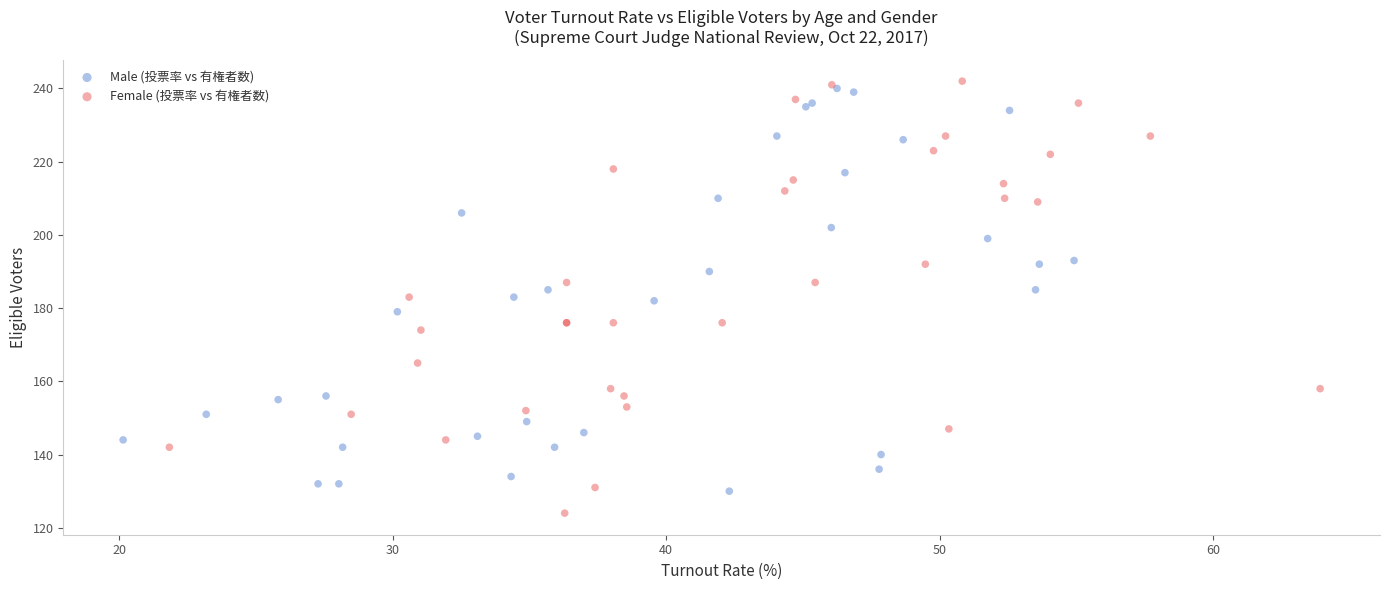

Which series reaches the minimum Y coordinate?

Female (投票率 vs 有権者数)